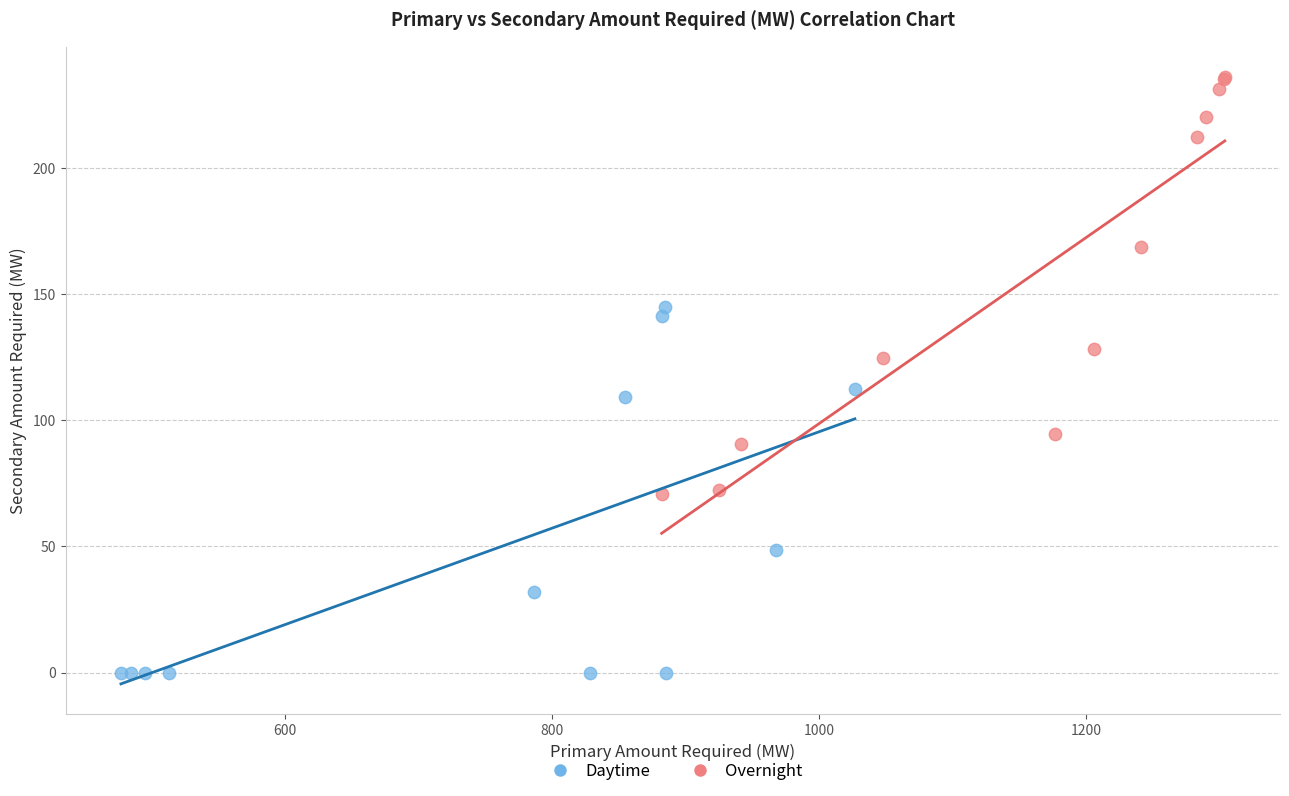

Which series contains the highest Y value?

Overnight